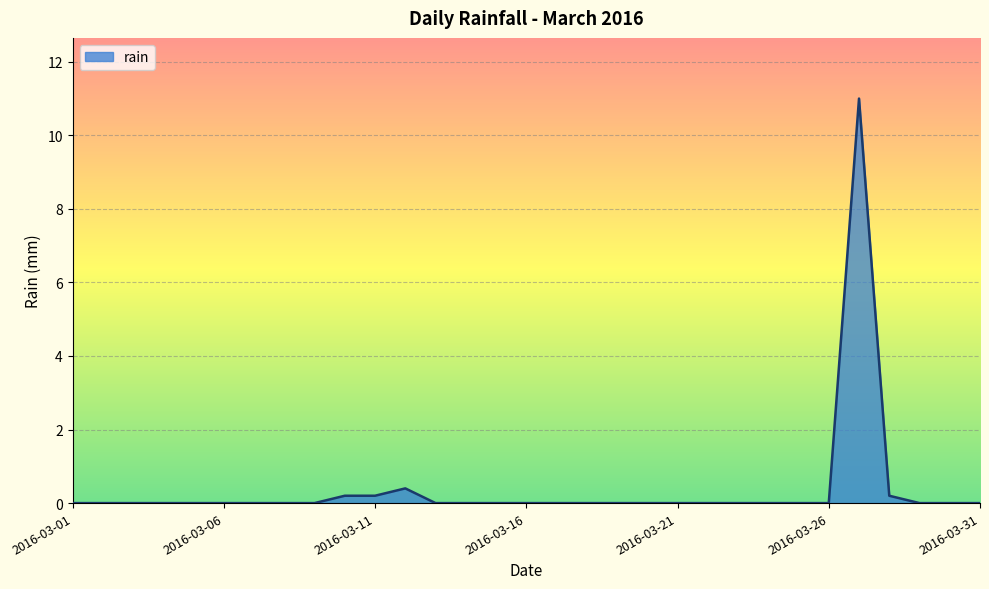

Count the number of categories in the chart.

31